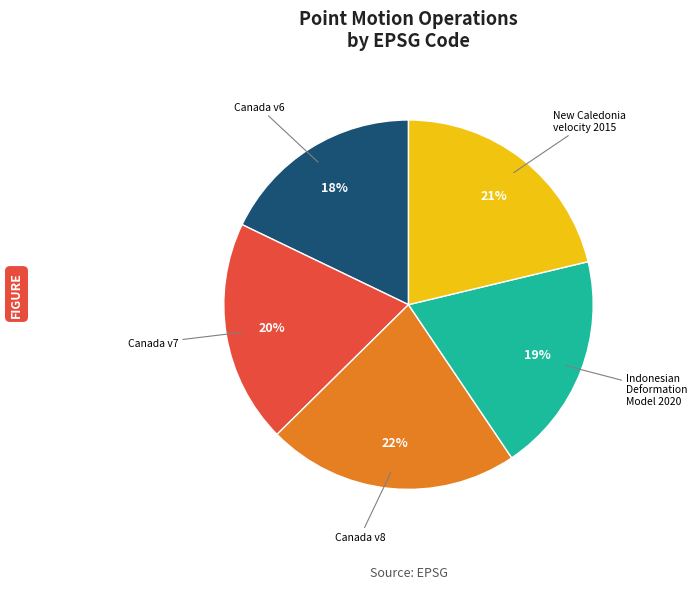

Does any single category account for the majority?

No